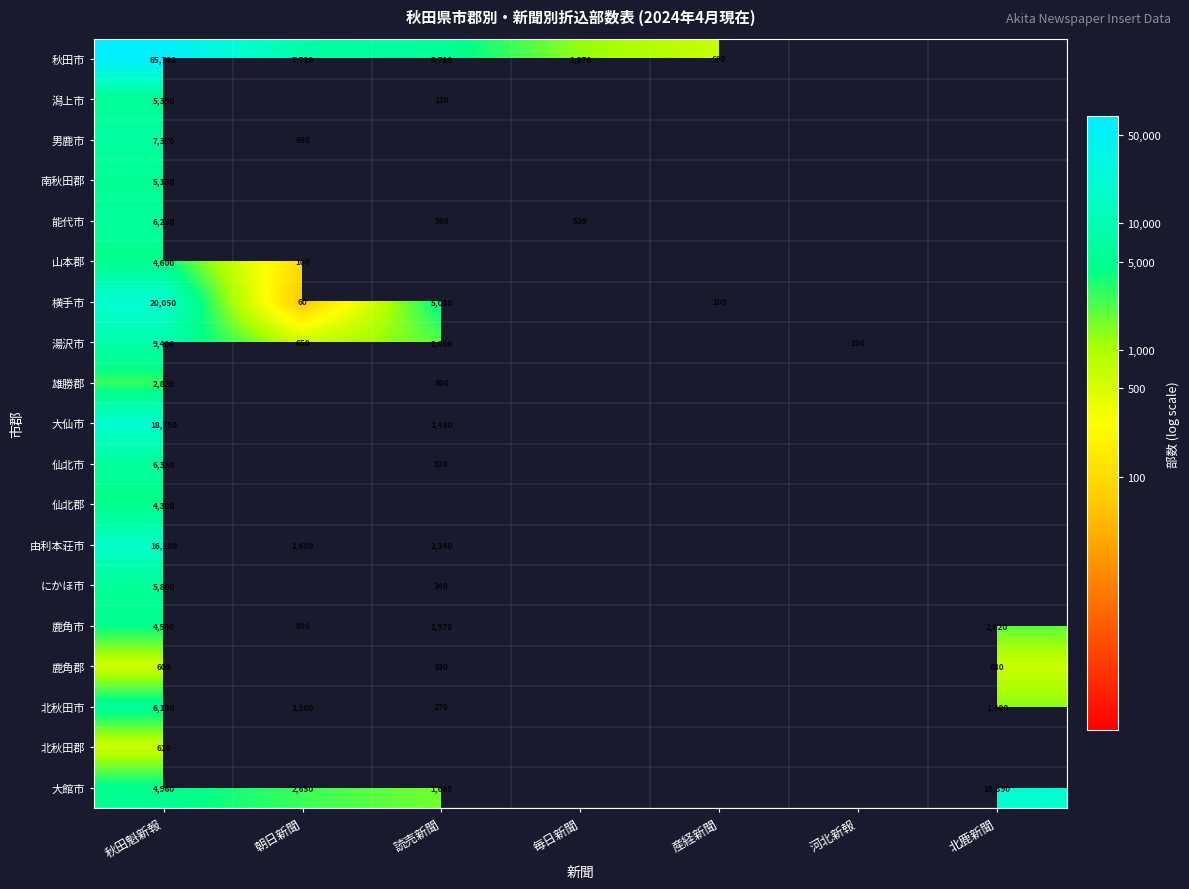

Rank the series at 秋田魁新報 from highest to lowest value.

秋田市, 横手市, 大仙市, 由利本荘市, 湯沢市, 男鹿市, 仙北市, 能代市, 北秋田市, にかほ市, 潟上市, 南秋田郡, 大館市, 山本郡, 鹿角市, 仙北郡, 雄勝郡, 北秋田郡, 鹿角郡